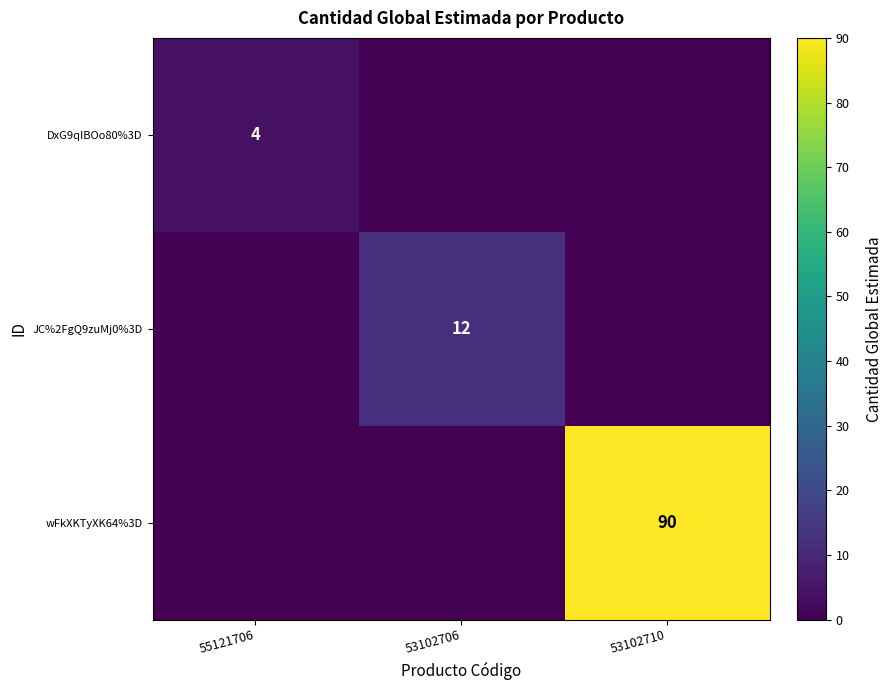

True or false: JC%2FgQ9zuMj0%3D has a value of 17 at 53102706.

False